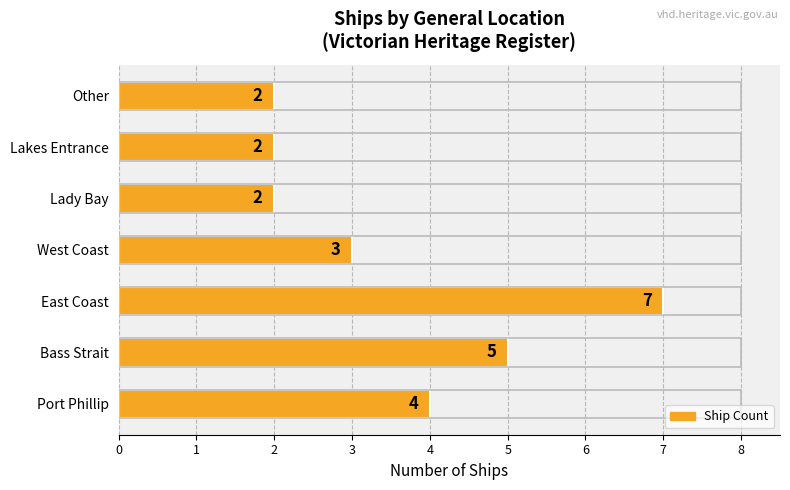

How many data points are less than 3?

3